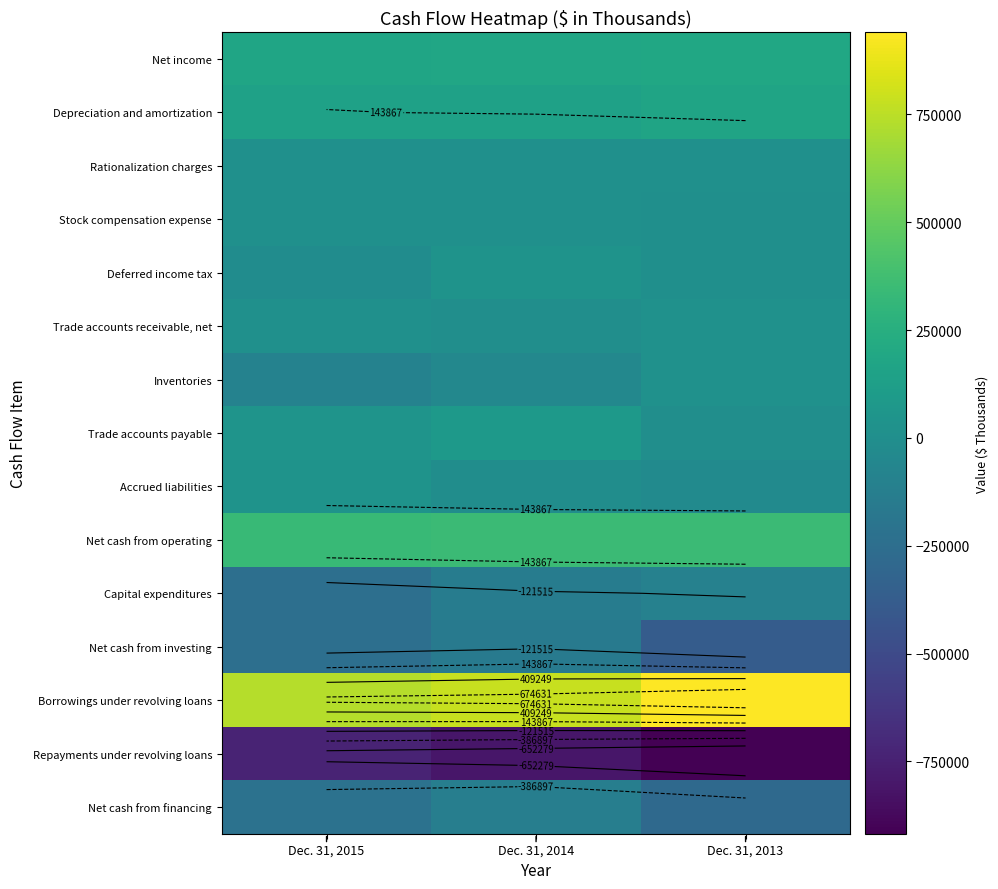

What is the total value across all series at Dec. 31, 2013?

10795